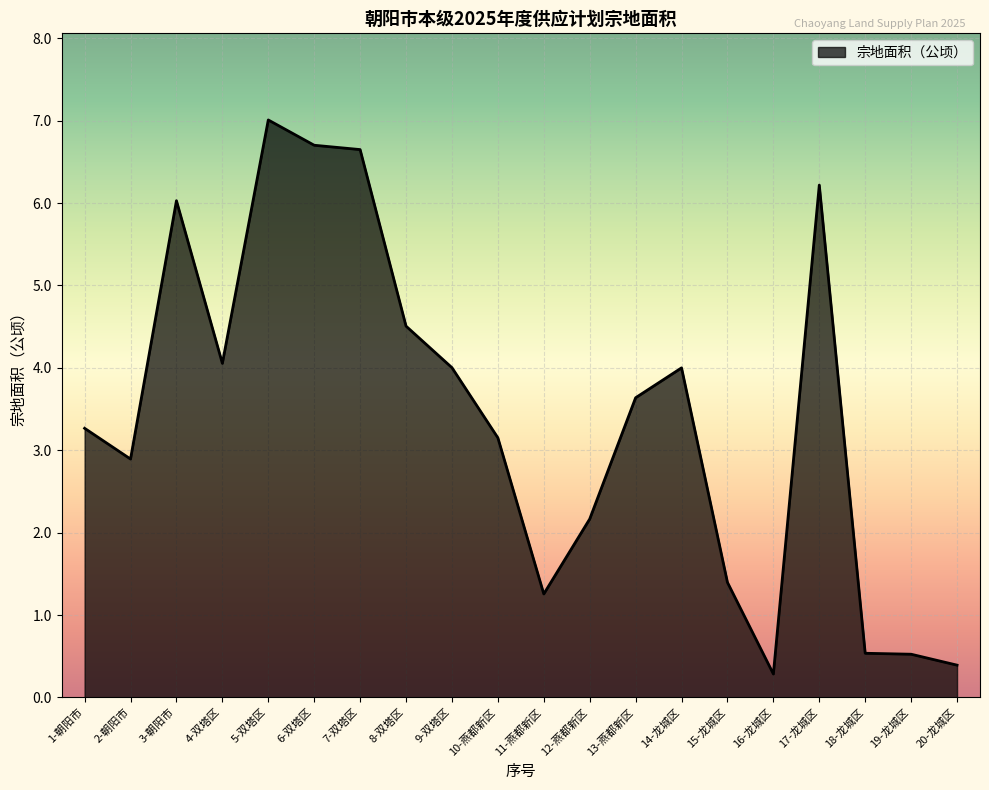

Approximately how many times larger is the value at 20-龙城区 compared to 2-朝阳市?

0.1